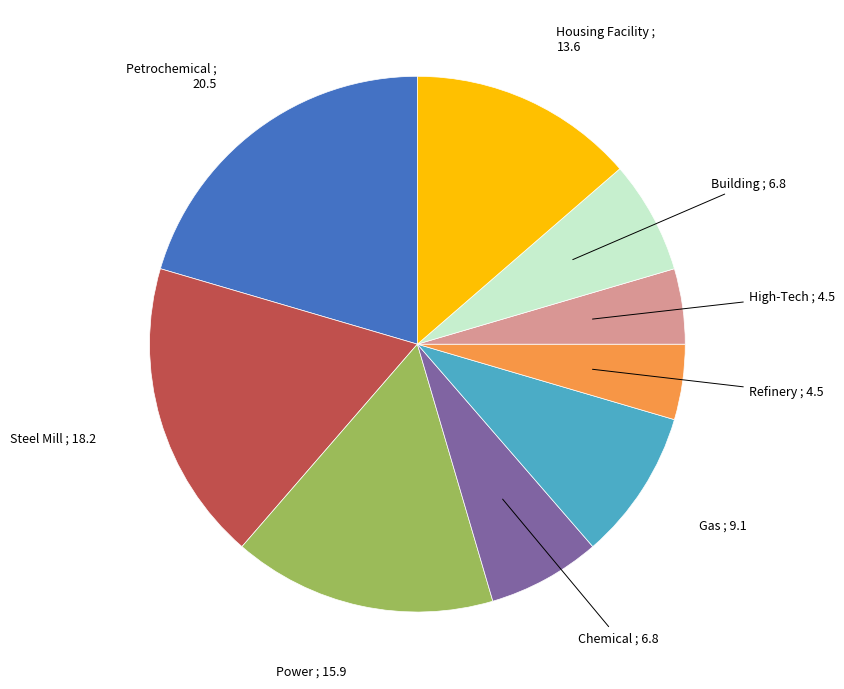

Does any single category account for the majority?

No